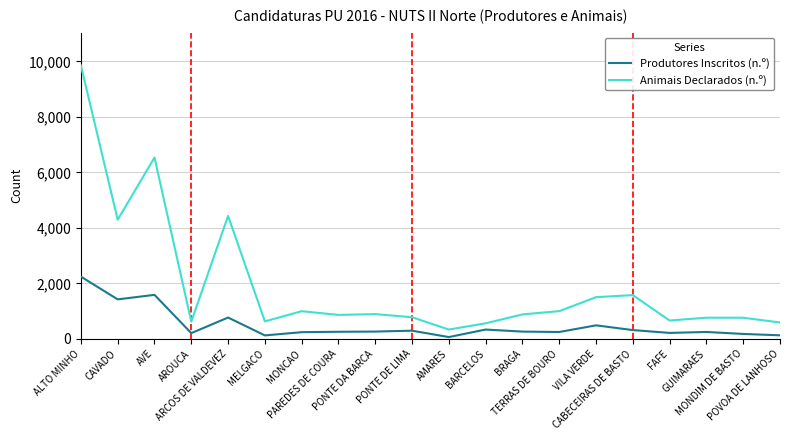

List the series in order of their overall mean, lowest first.

Produtores Inscritos (n.º), Animais Declarados (n.º)